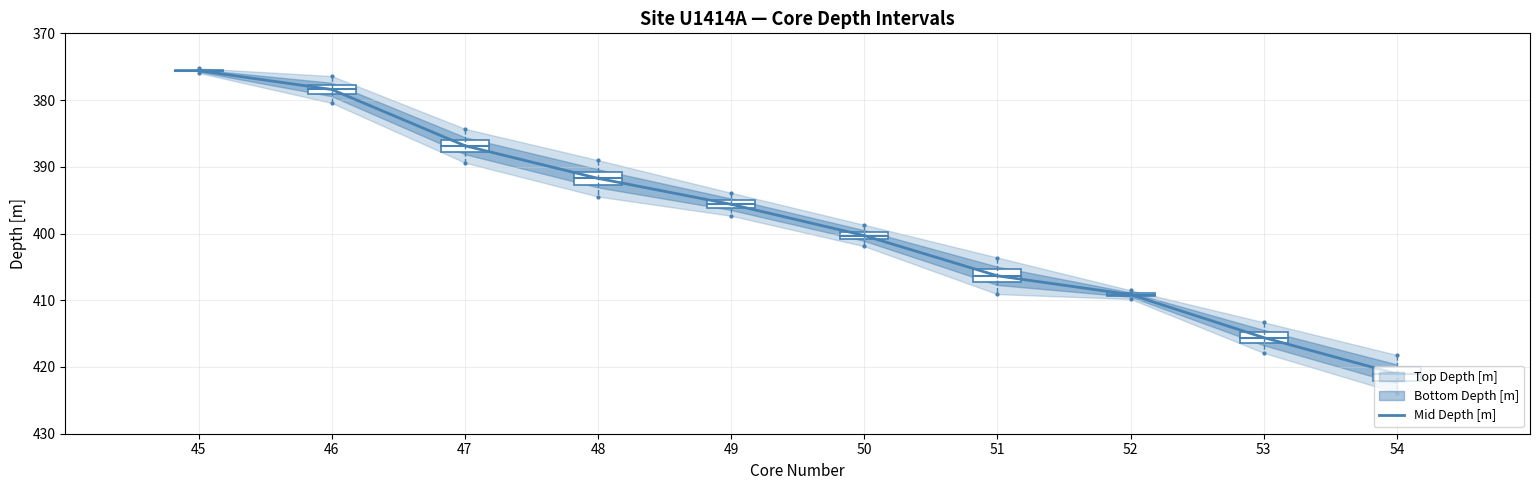

What is the difference between the values at 46 and 51?

27.9